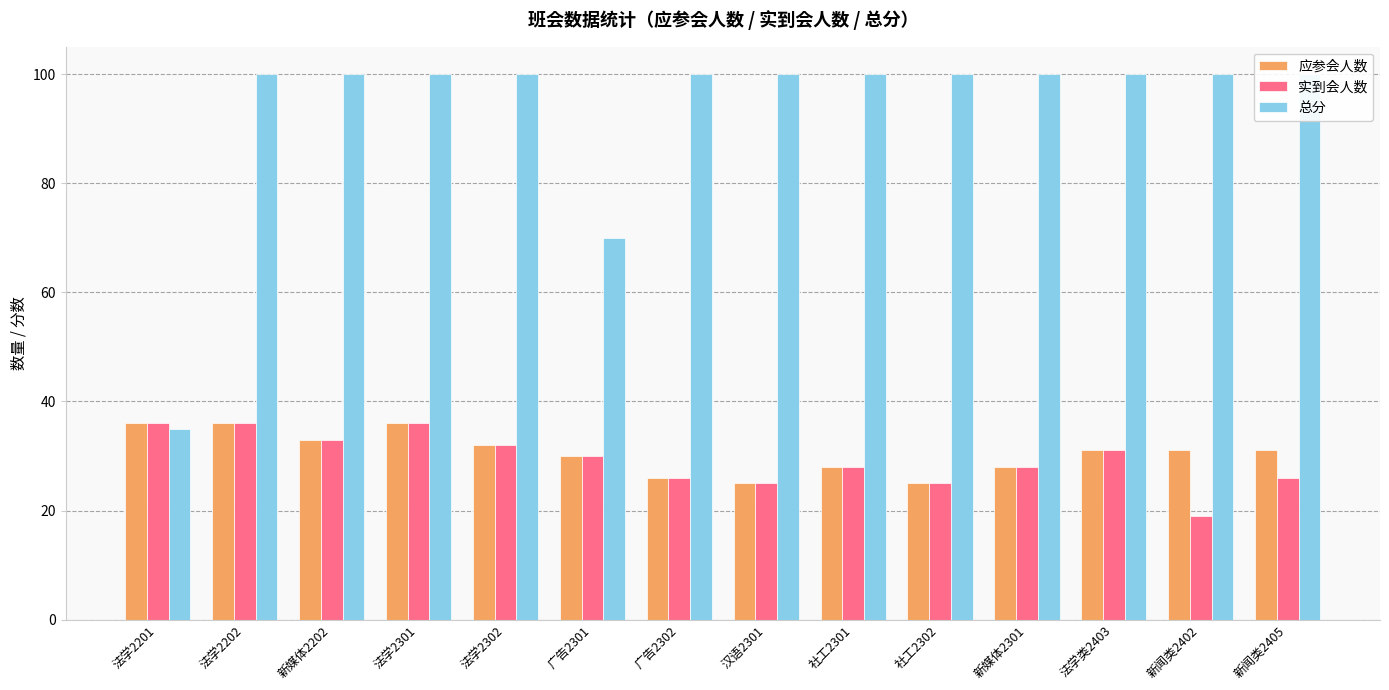

Where is 应参会人数 nearest to the value 30?

广告2301